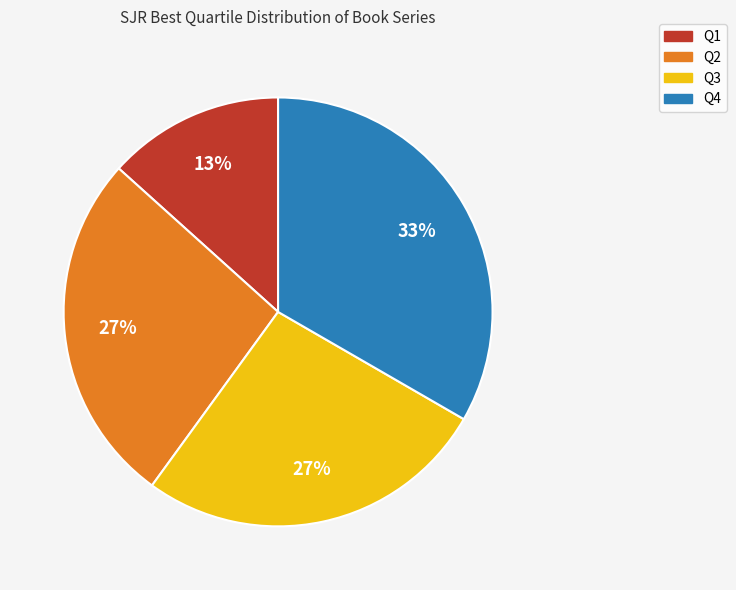

Which category has the smallest portion of the pie?

Q1